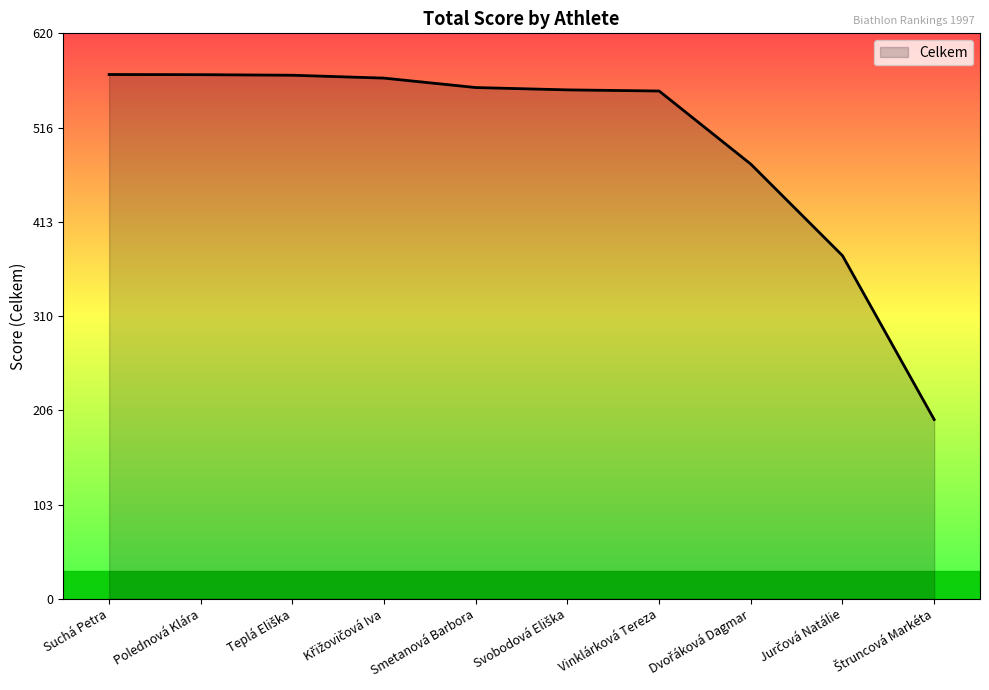

The chart shows a value of 574.9 at Suchá Petra. True or false?

True